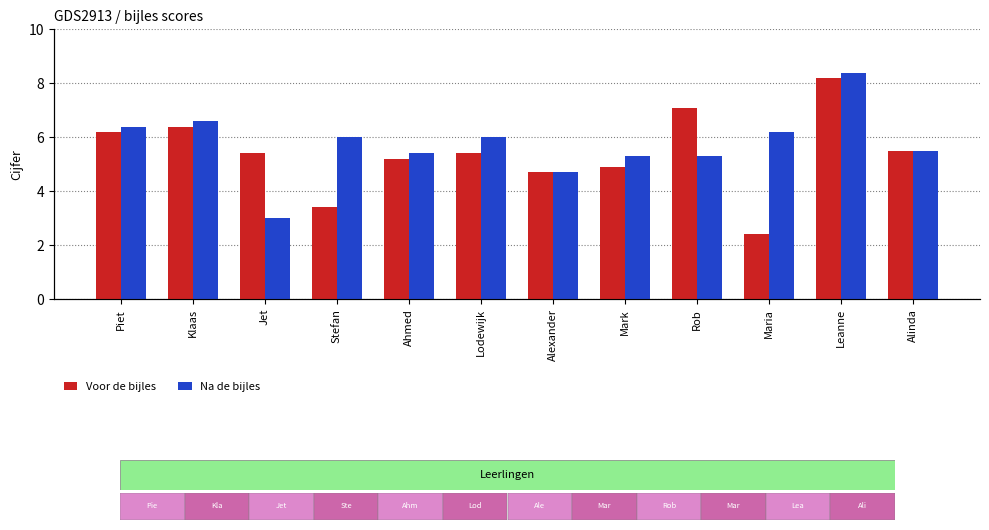

What is the label of the 9th bar from the right?

Stefan